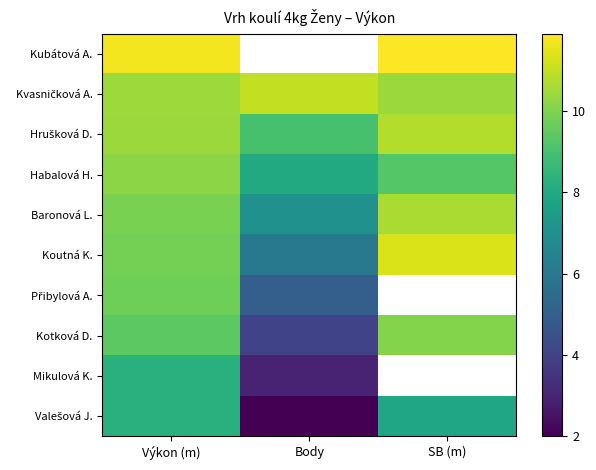

The Koutná K. series shows 3.3 at Body. True or false?

False